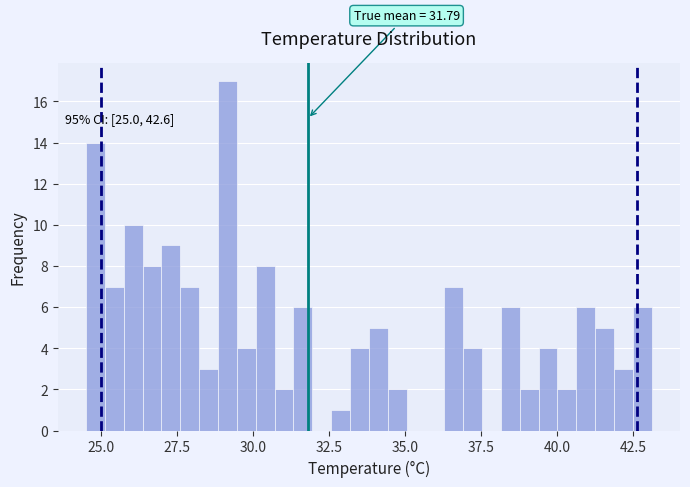

Read against the x-axis, roughly where is the centre of the tallest bar?

29.0